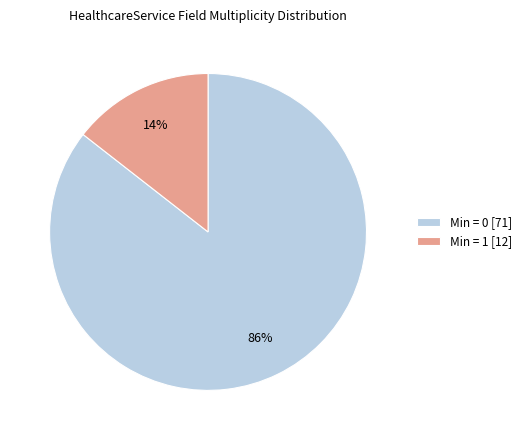

Between Min = 0 [71] and Min = 1 [12], which is larger?

Min = 0 [71]